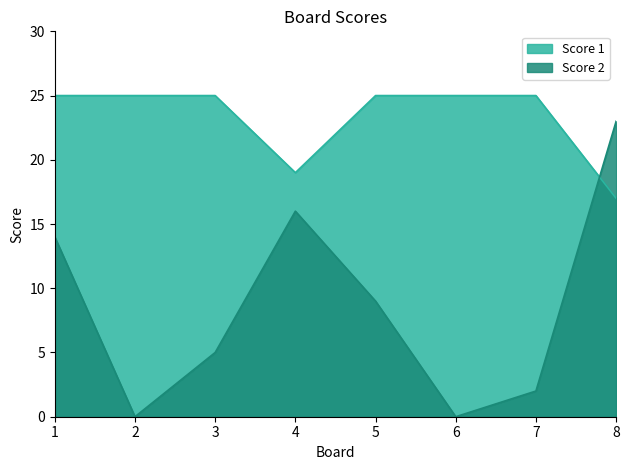

Is it true that Score 1 equals 25 at 6?

True